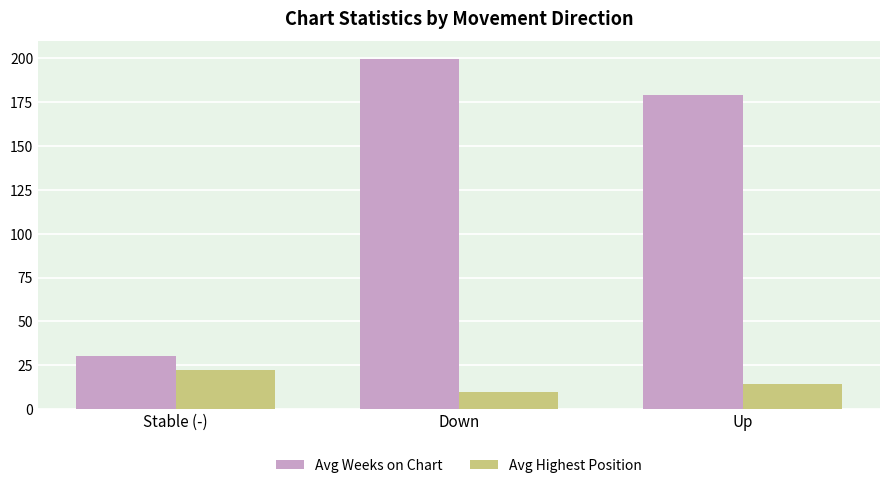

List the labels in order of Avg Highest Position value, largest first.

Stable (-), Up, Down